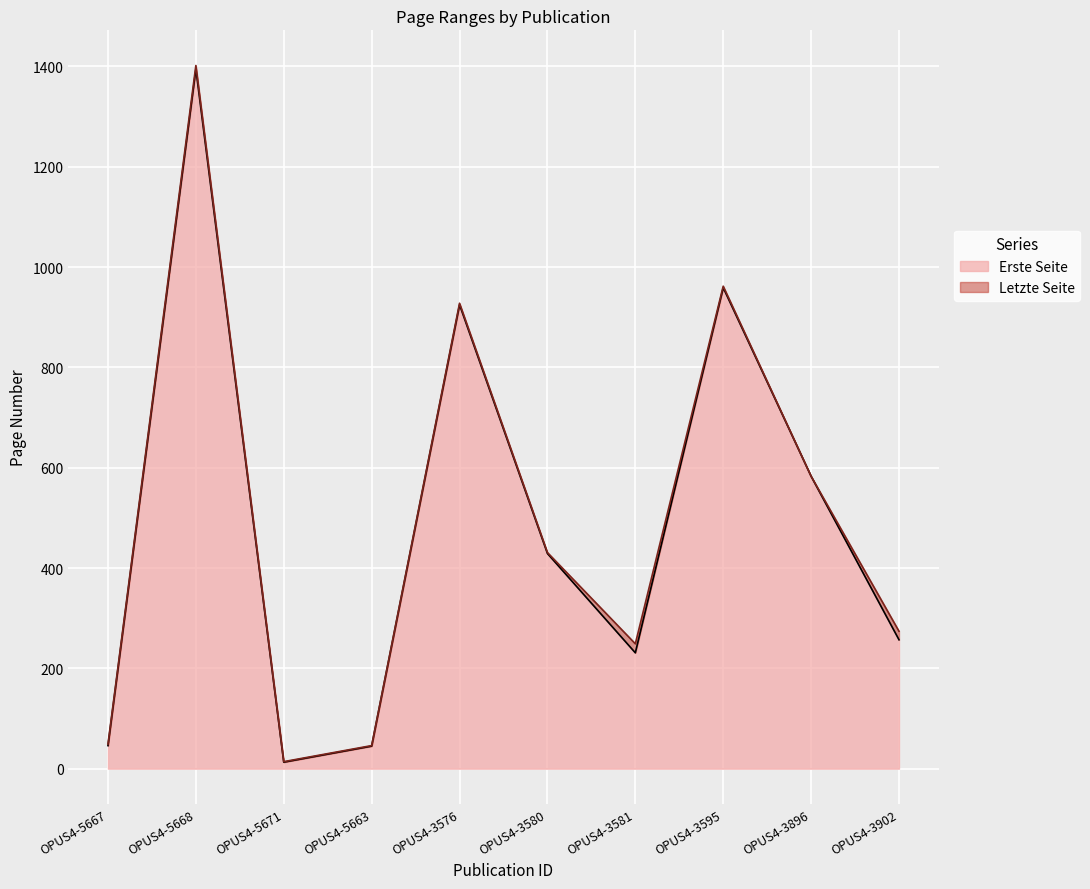

The Letzte Seite series shows 49 at OPUS4-5667. True or false?

True